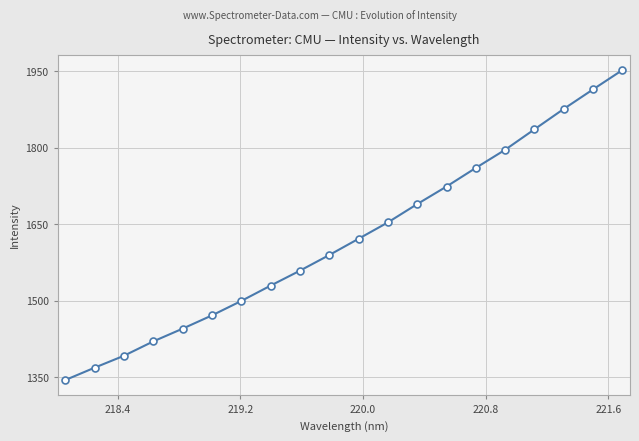

What is the smallest value displayed?

1344.4